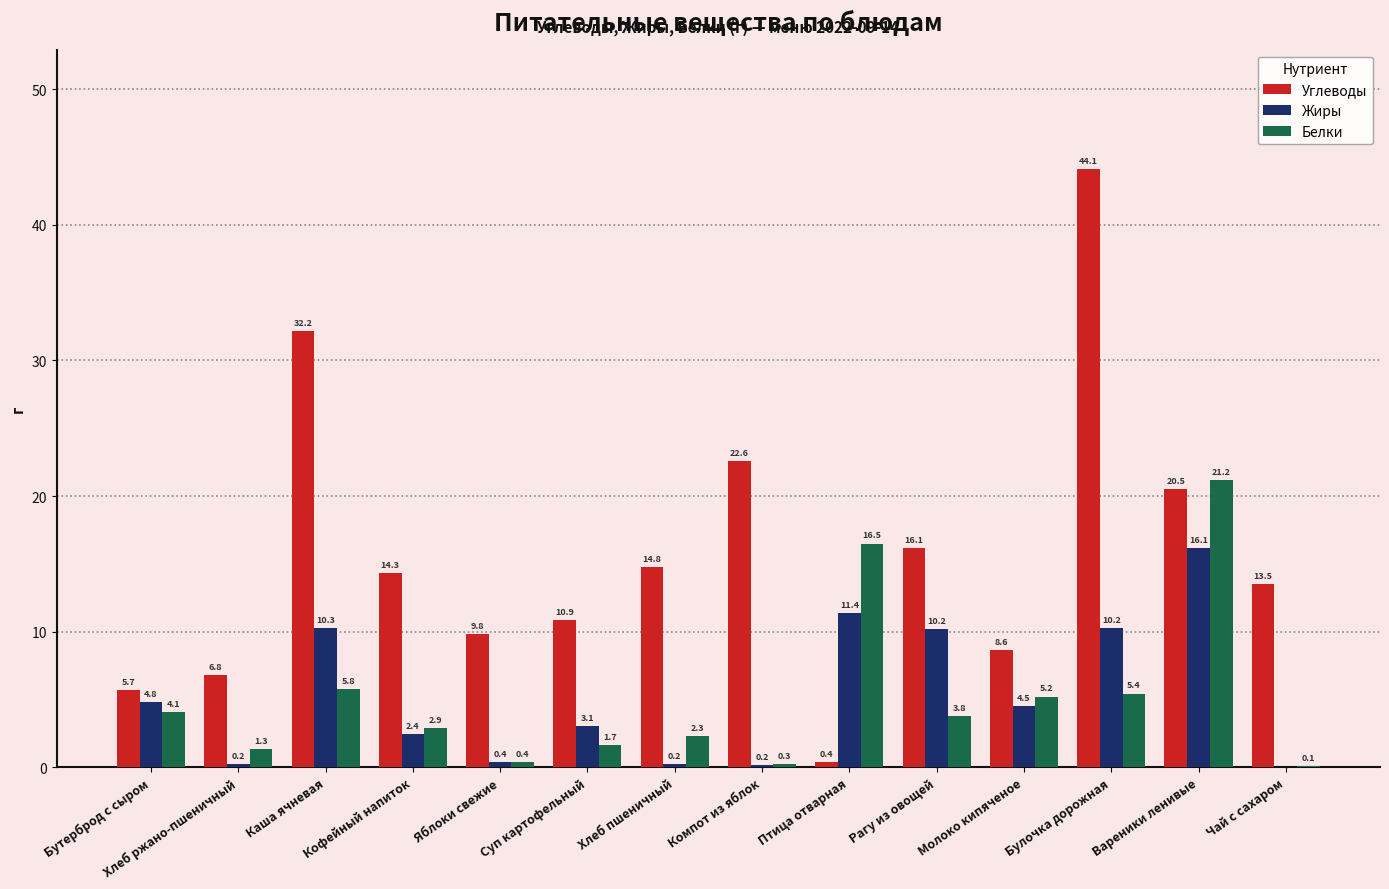

What is the approximate value of Углеводы at Кофейный напиток?

14.3